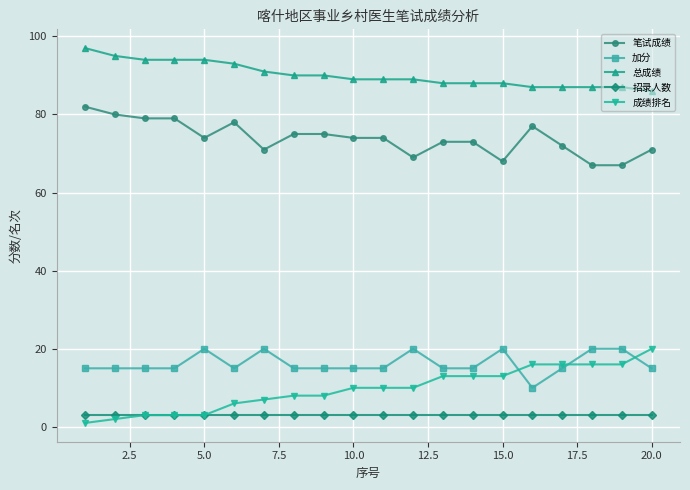

Reading right to left, transcribe all the data shown in this chart.

笔试成绩: 71	67	67	72	77	68	73	73	69	74	74	75	75	71	78	74	79	79	80	82
加分: 15	20	20	15	10	20	15	15	20	15	15	15	15	20	15	20	15	15	15	15
总成绩: 86	87	87	87	87	88	88	88	89	89	89	90	90	91	93	94	94	94	95	97
招录人数: 3	3	3	3	3	3	3	3	3	3	3	3	3	3	3	3	3	3	3	3
成绩排名: 20	16	16	16	16	13	13	13	10	10	10	8	8	7	6	3	3	3	2	1